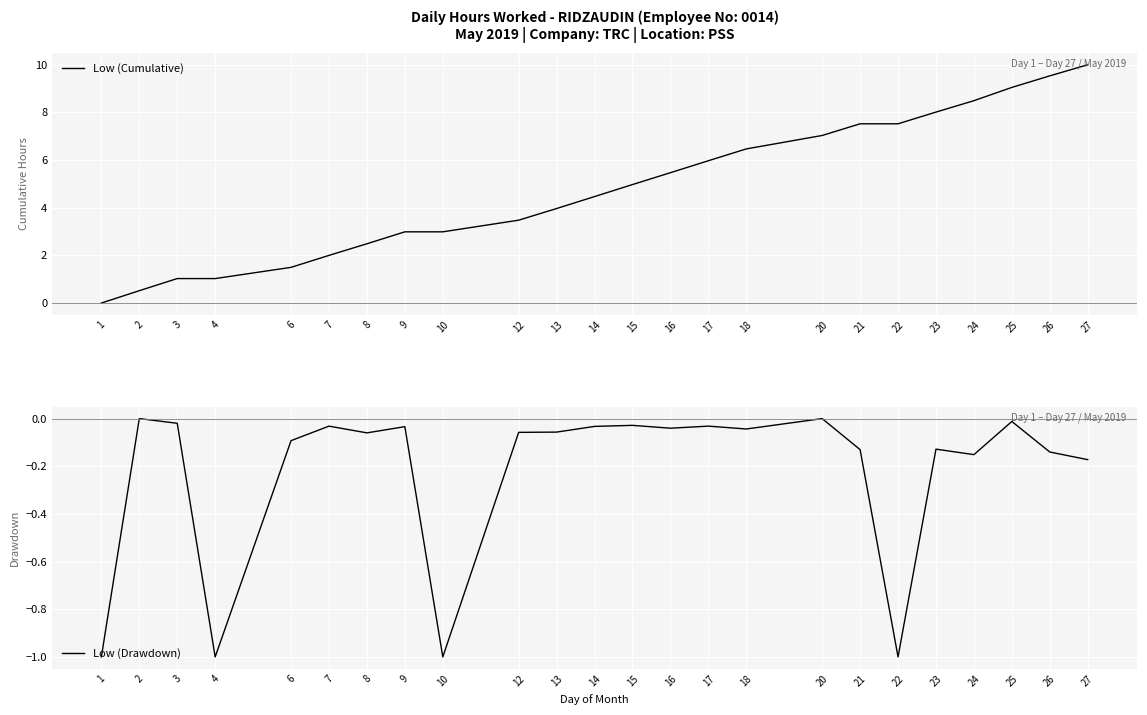

What is the smallest value displayed?

-1.0